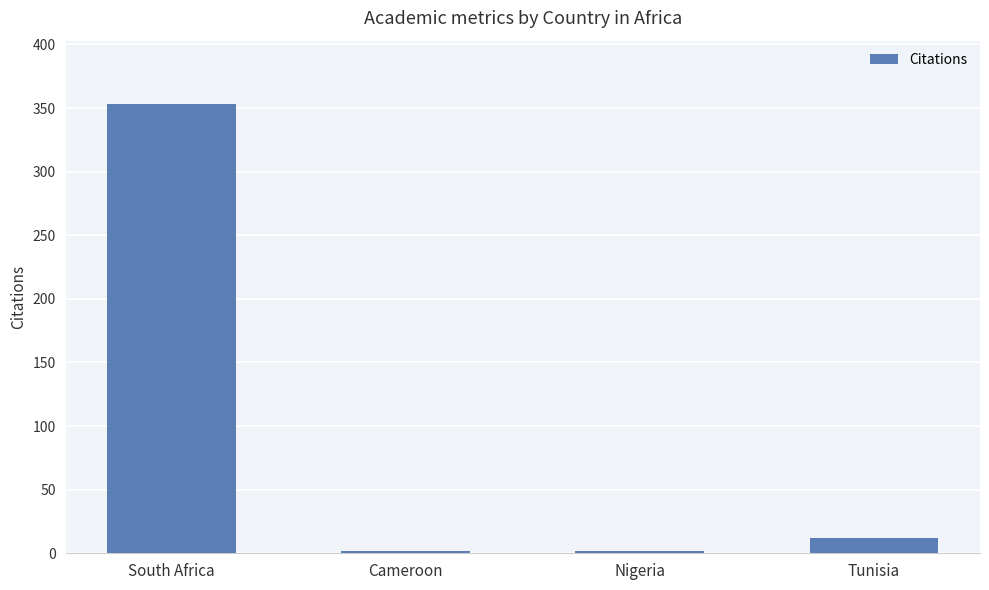

Which label corresponds to the largest value in the chart?

South Africa